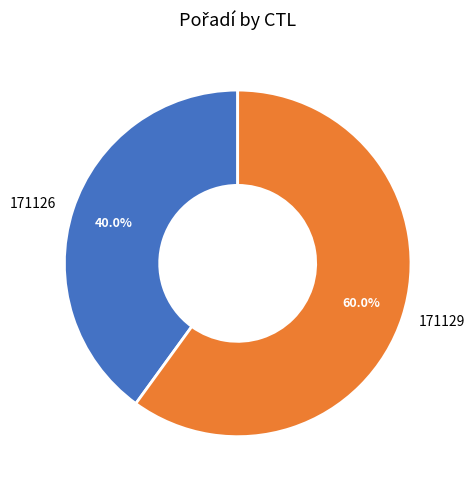

To the nearest percent, what is the combined percentage of 171126 and 171129?

100%